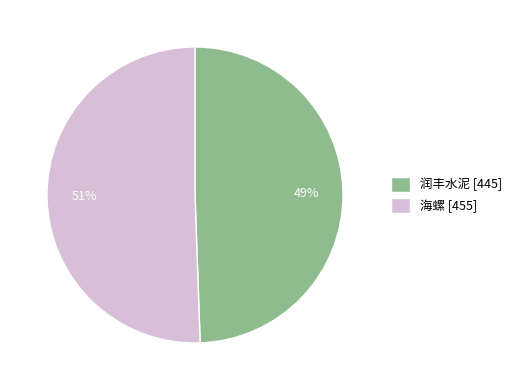

To the nearest percent, what is the average slice percentage?

50%